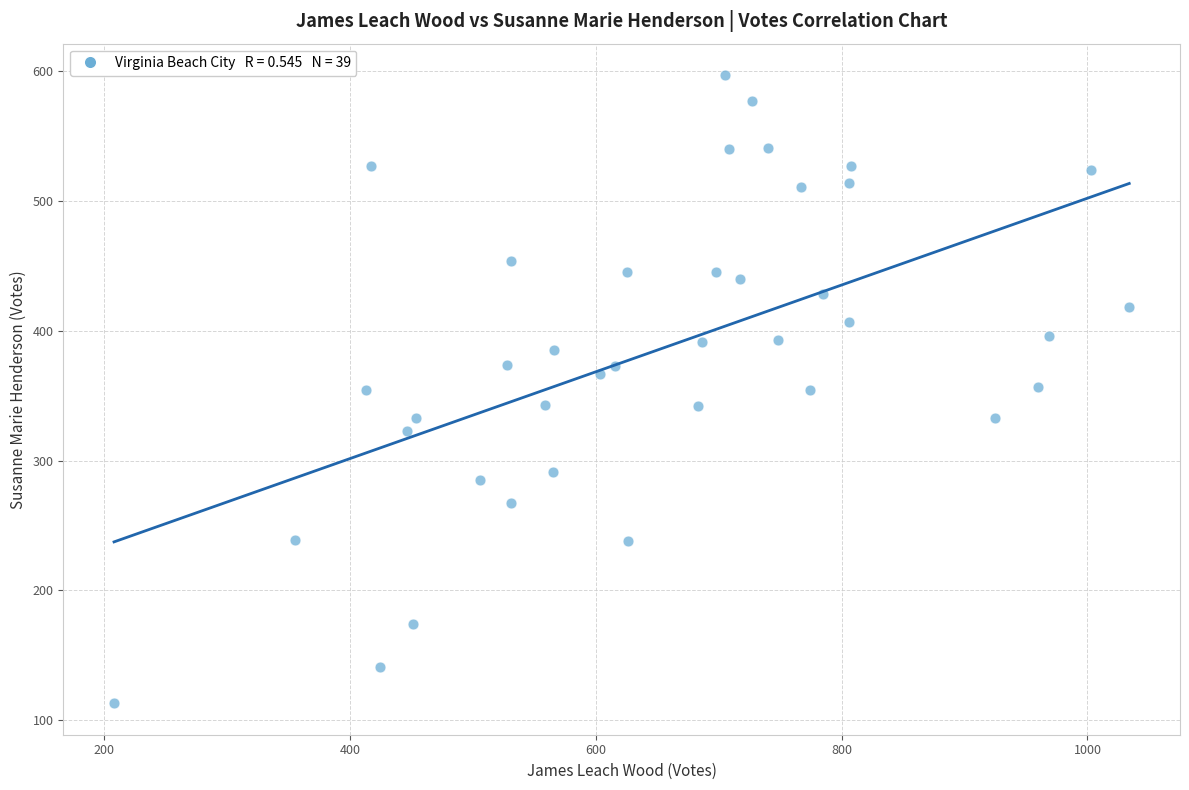

What is the range of Y values (max minus min)?

484